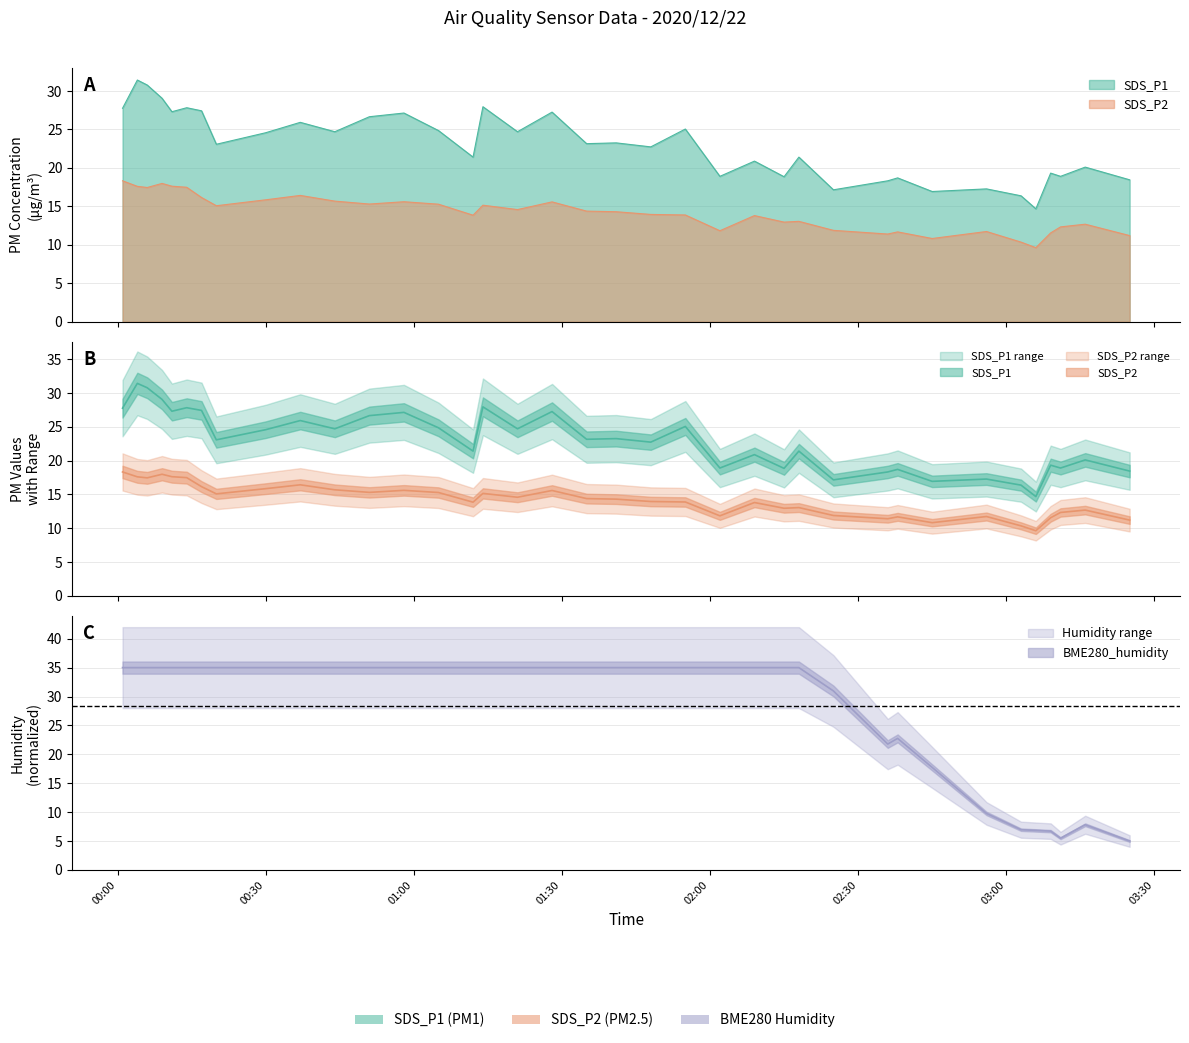

What is the sum of the BME280_humidity values at 2020/12/22 02:02 and 2020/12/22 03:11?

40.5